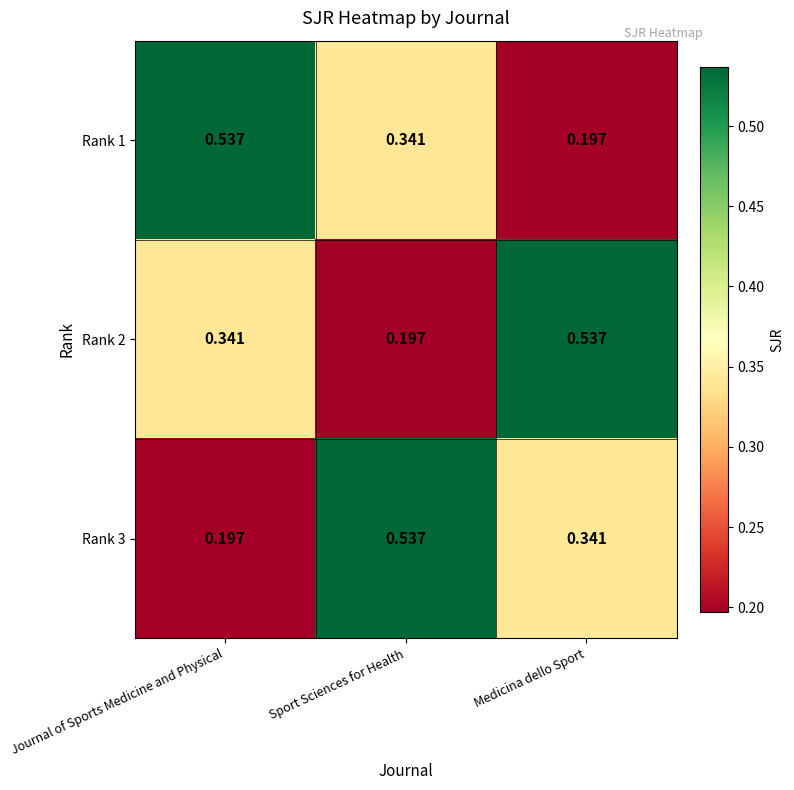

List the labels in order of Rank 1 value, largest first.

Journal of Sports Medicine and Physical, Sport Sciences for Health, Medicina dello Sport